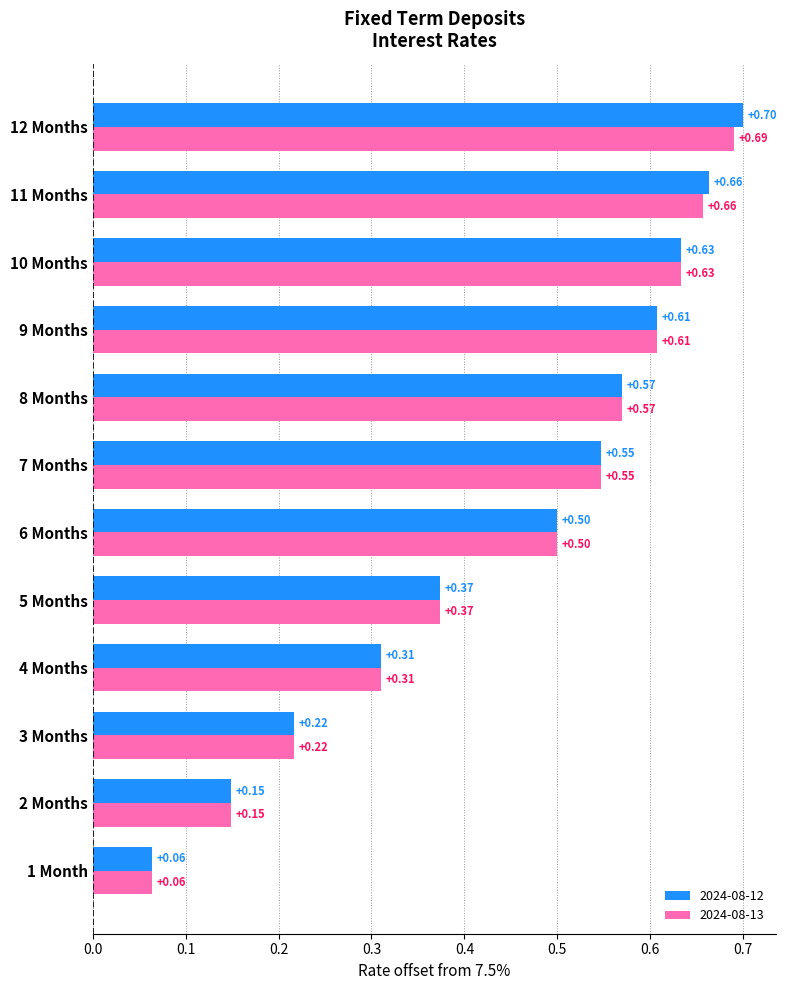

What is the sum of the 2024-08-12 values at 4 Months and 6 Months?

0.8